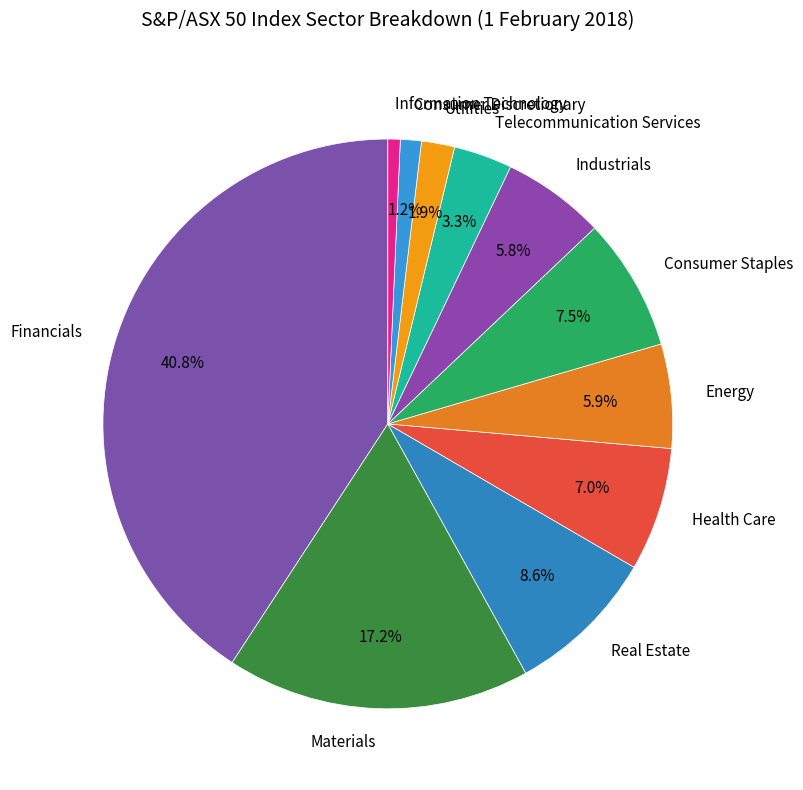

Is it true that Real Estate is 9% of the pie?

True